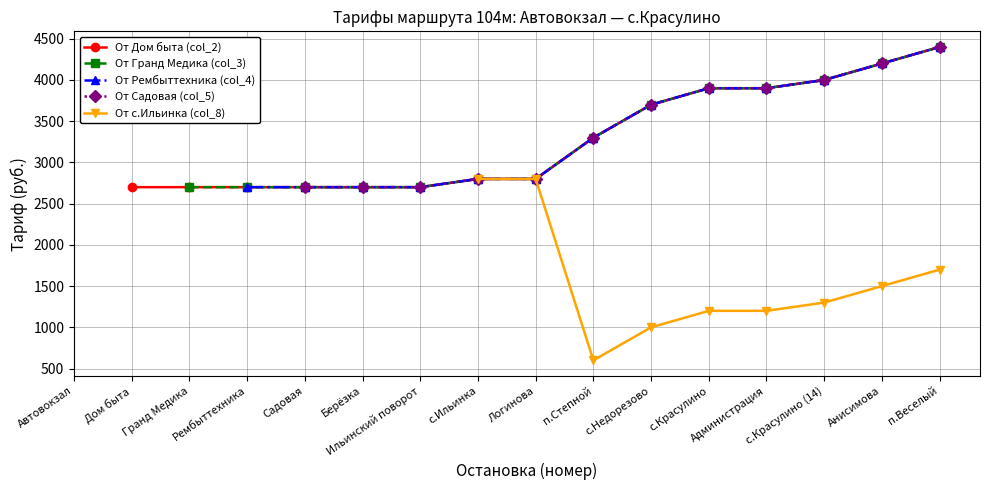

What is the greatest value displayed?

4400